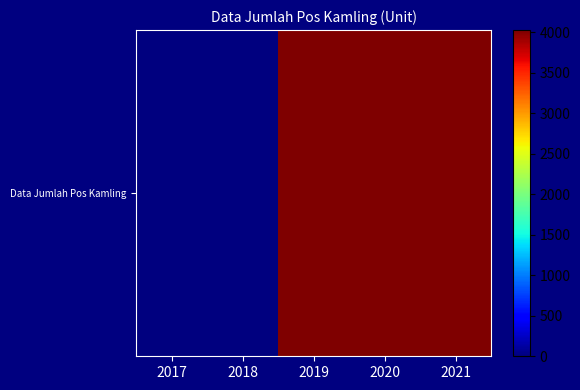

How many distinct data groups are displayed?

1